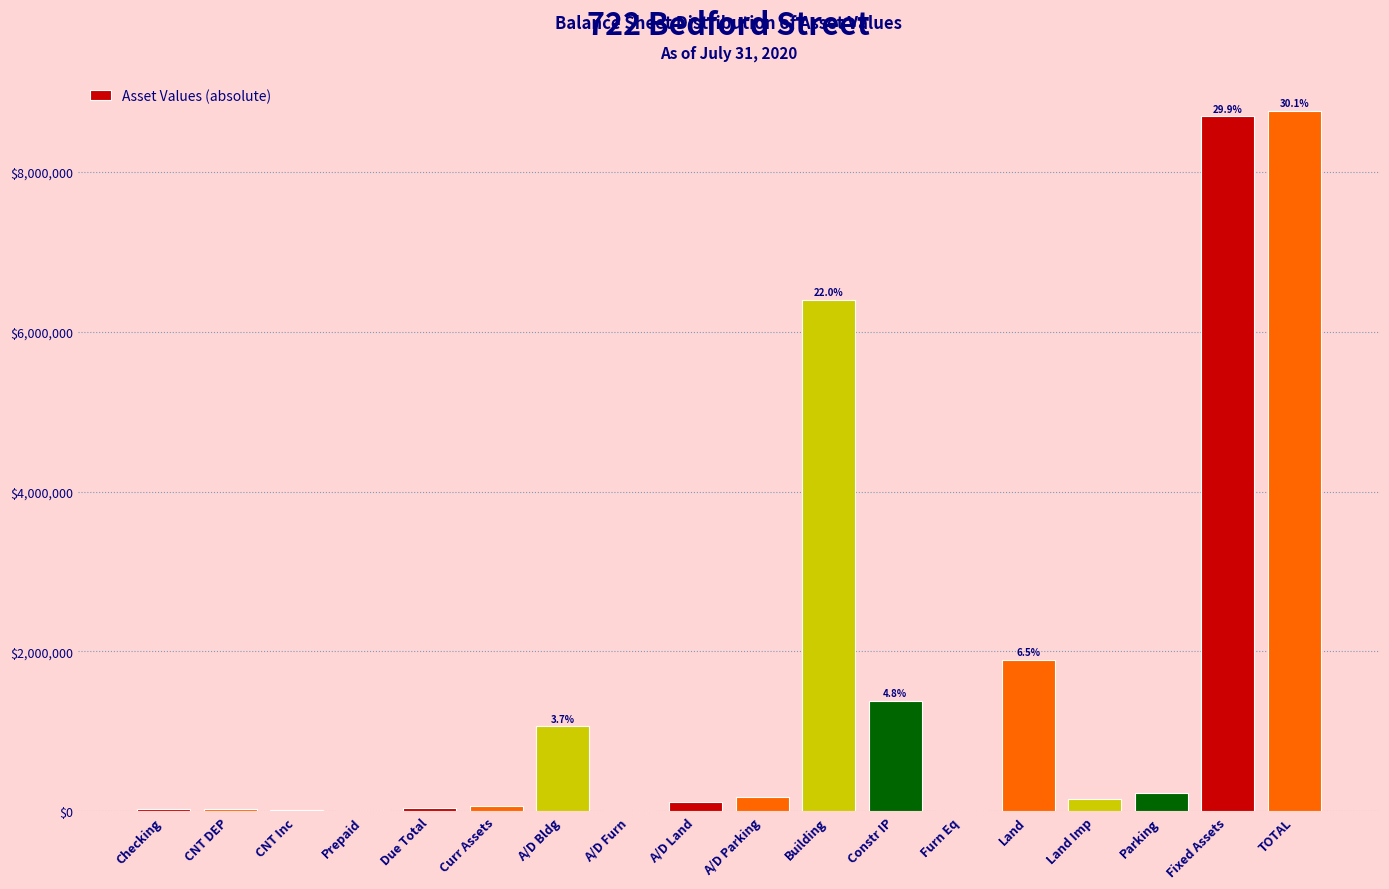

What is the sum of all values?

29091857.0